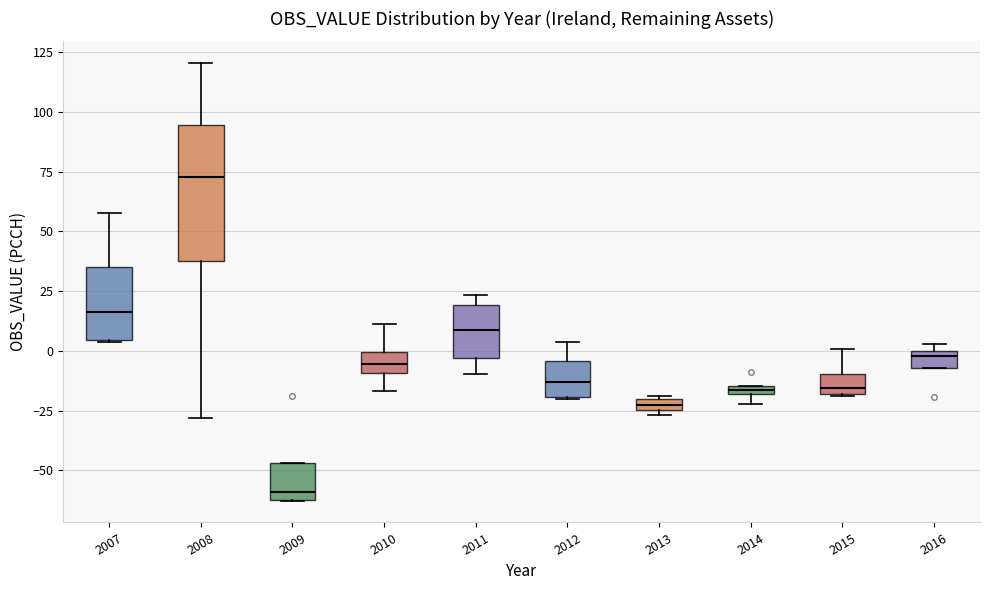

Which box has the highest median line?

2008